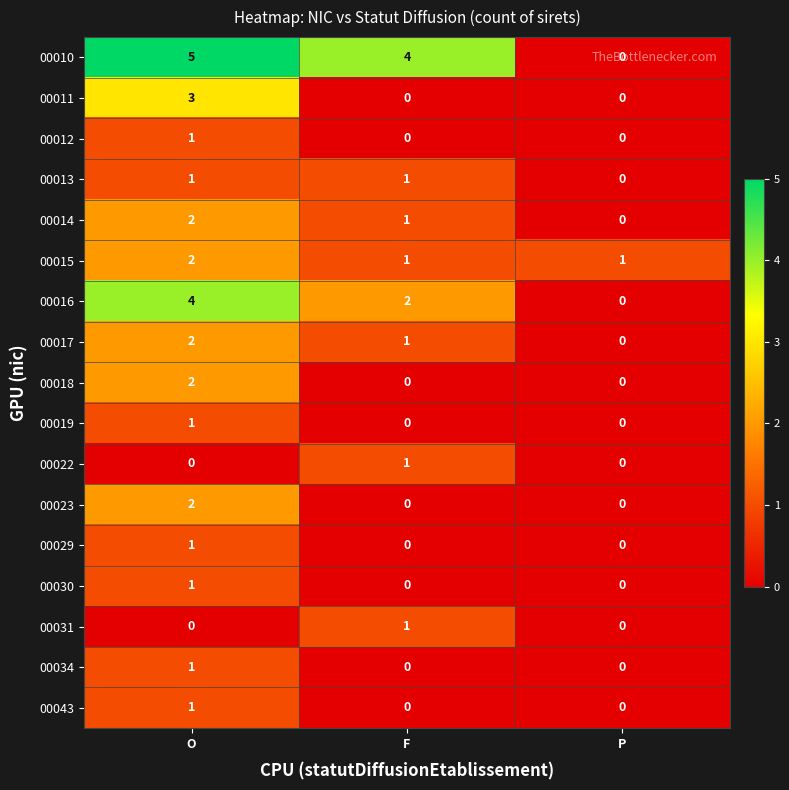

The value of 00015 at O is 2. True or false?

True